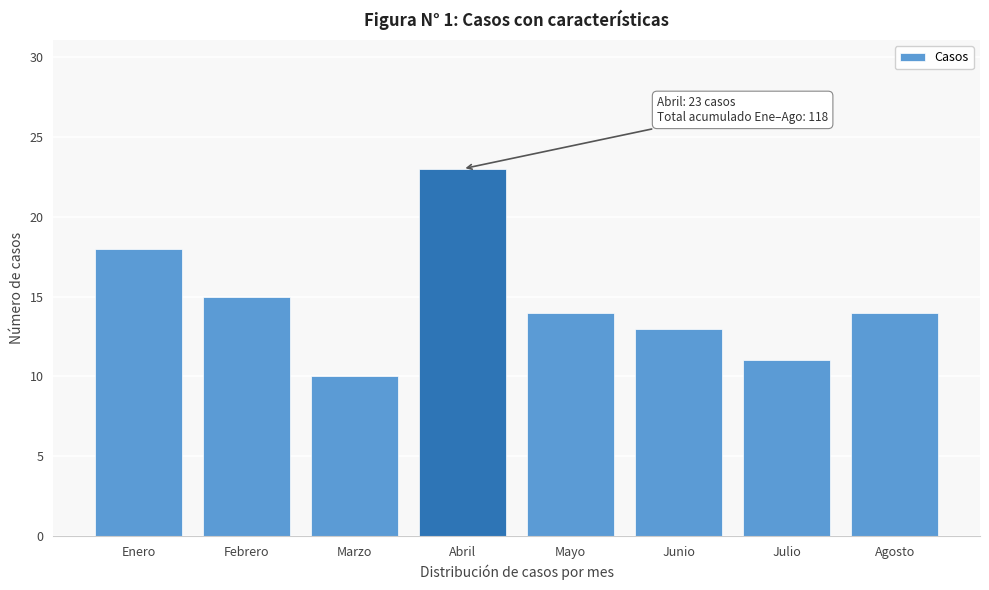

Reading left to right, list all the values displayed in this chart.

Enero=18	Febrero=15	Marzo=10	Abril=23	Mayo=14	Junio=13	Julio=11	Agosto=14